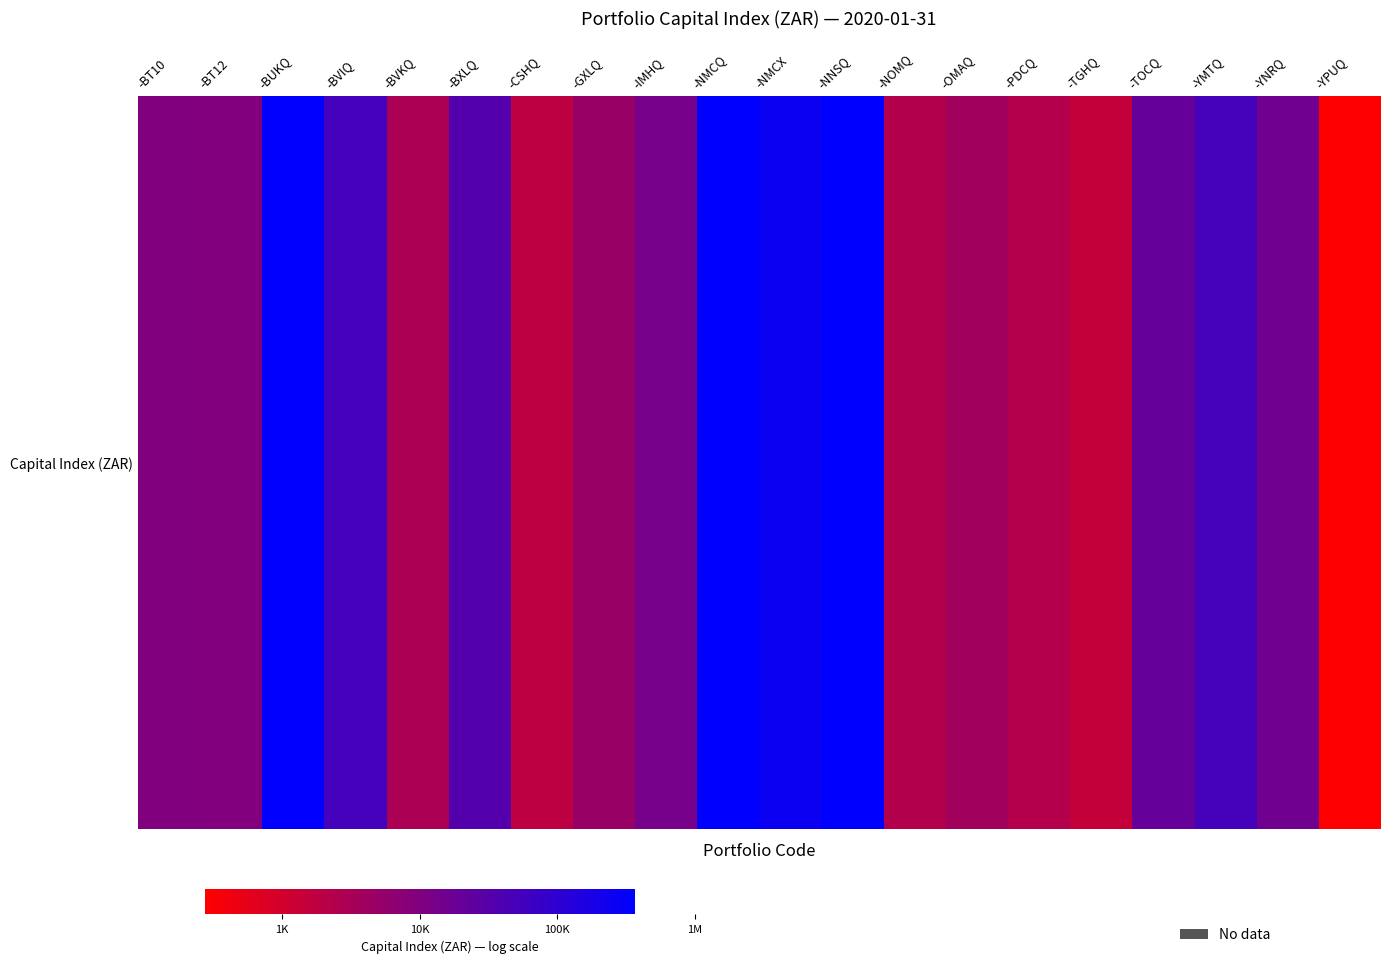

Where is the data nearest to the value 9?

-BT12